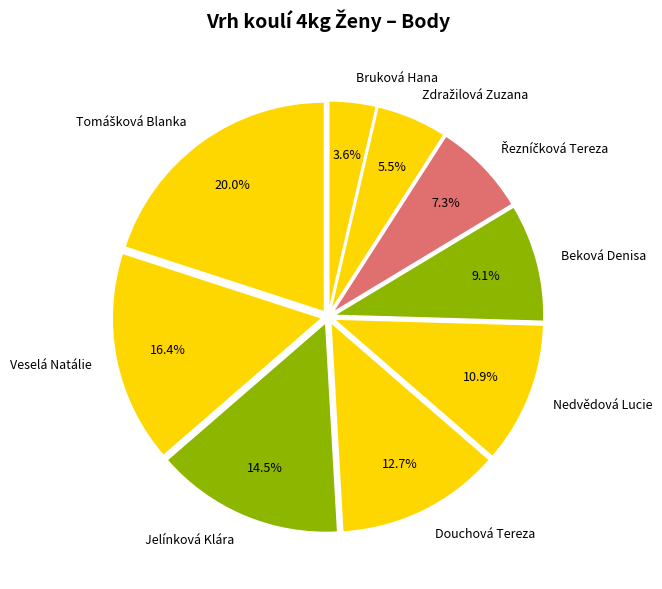

Which slice is the smallest?

Bruková Hana